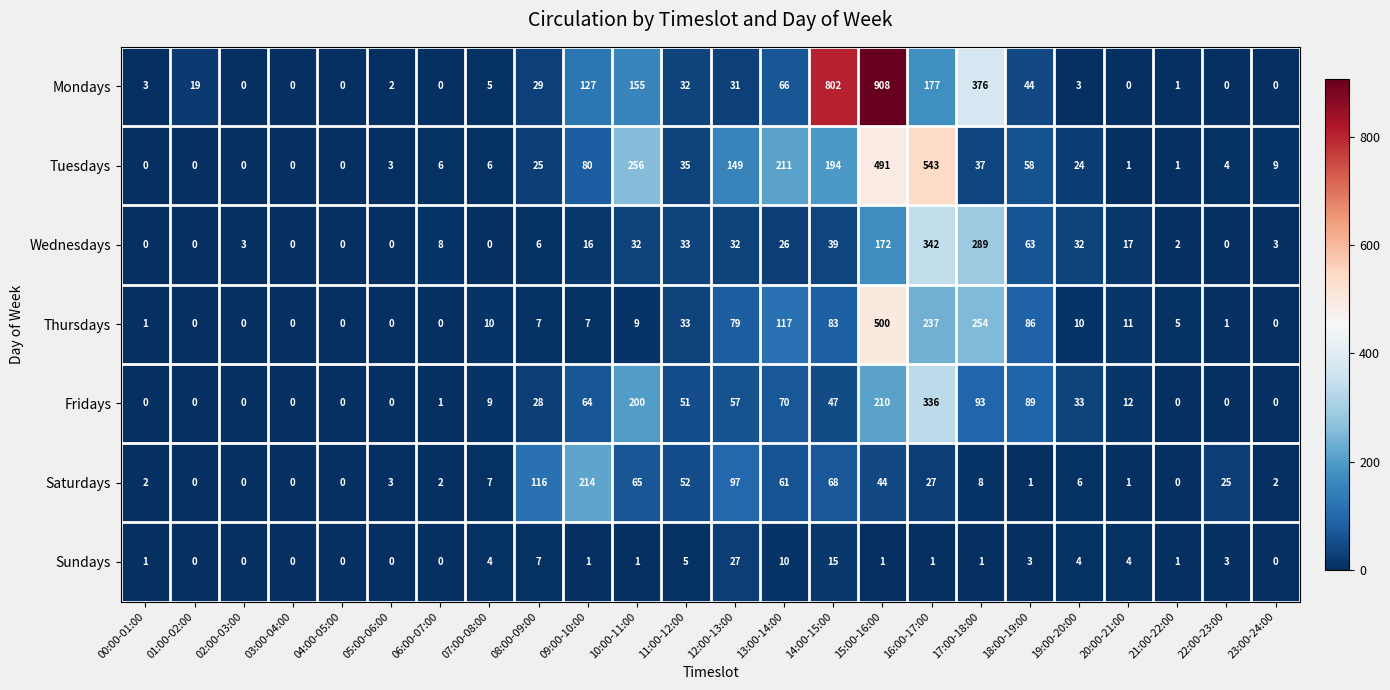

True or false: Thursdays has a value of 7 at 08:00-09:00.

True